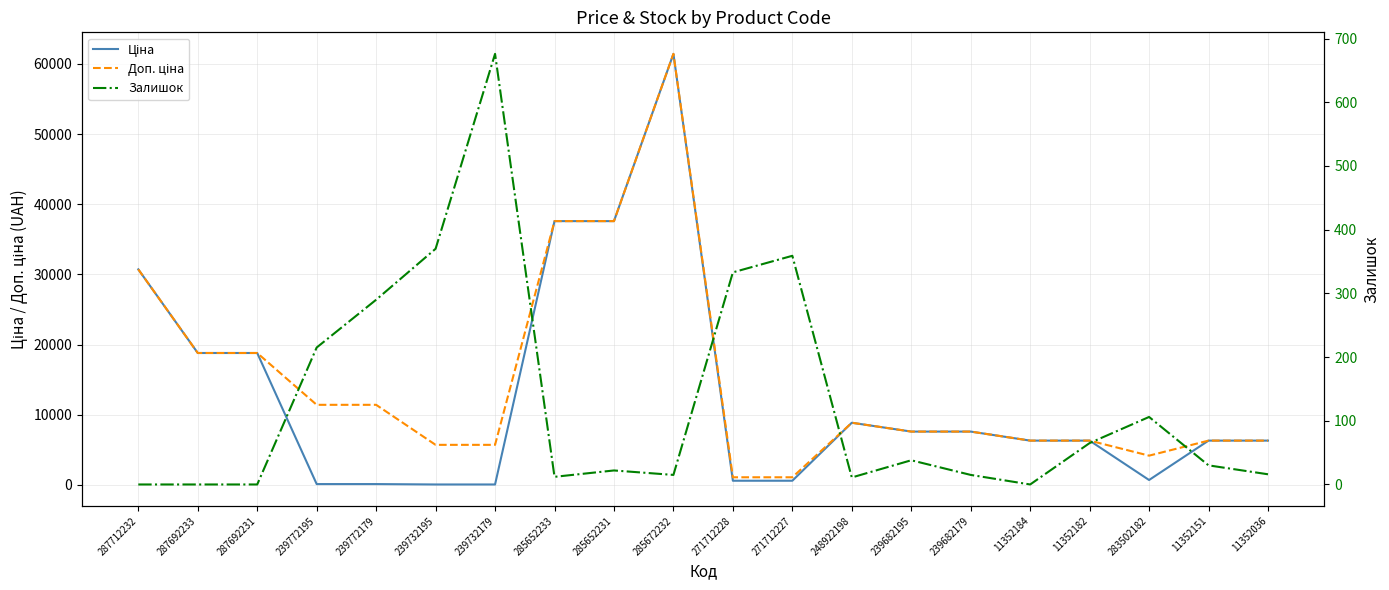

Does the chart have visible grid lines?

Yes